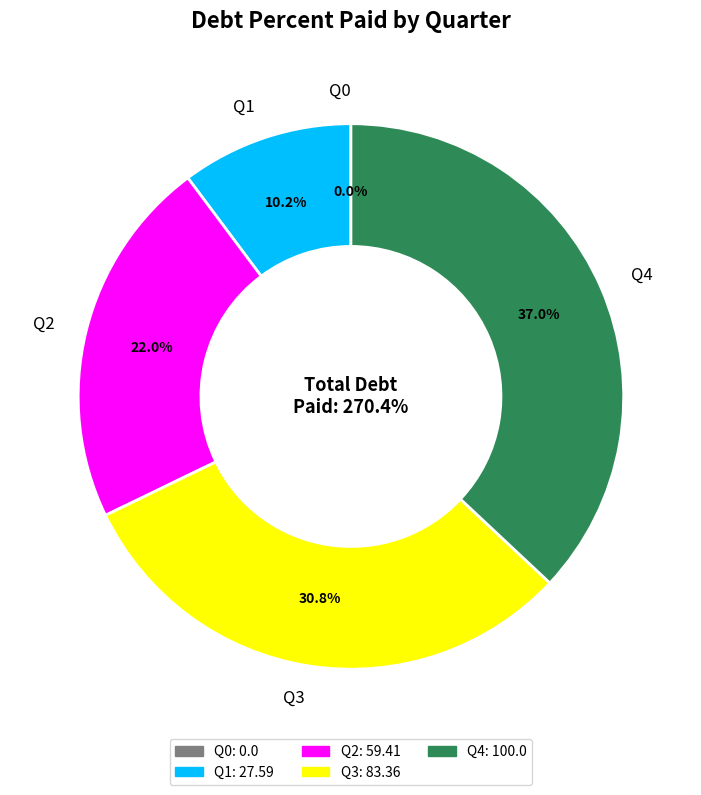

Rank the categories by value from highest to lowest.

Q4, Q3, Q2, Q1, Q0